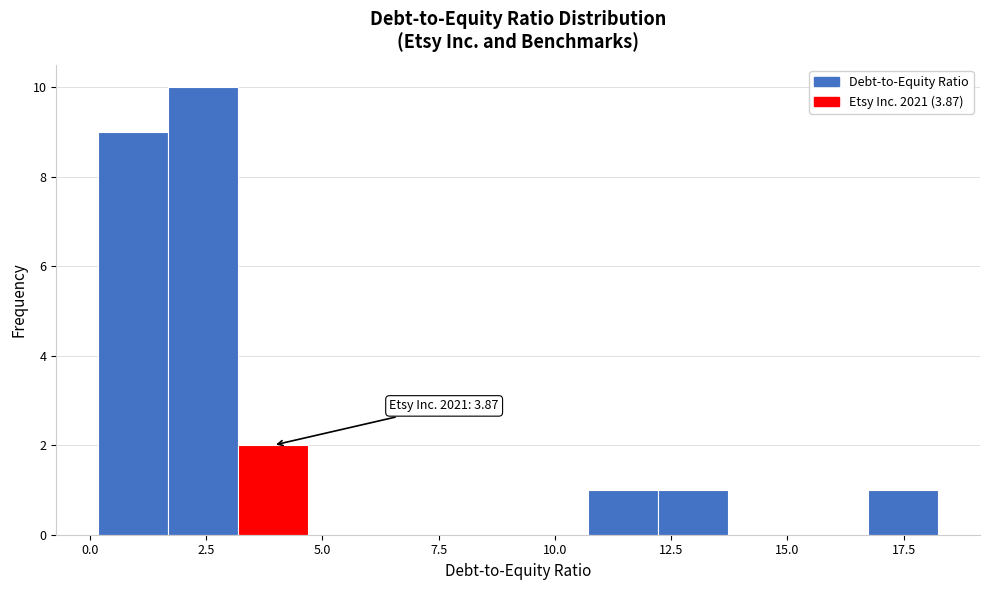

Around what value on the x-axis is the tallest bar? Give the approximate position of its centre, as read against the axis.

2.5